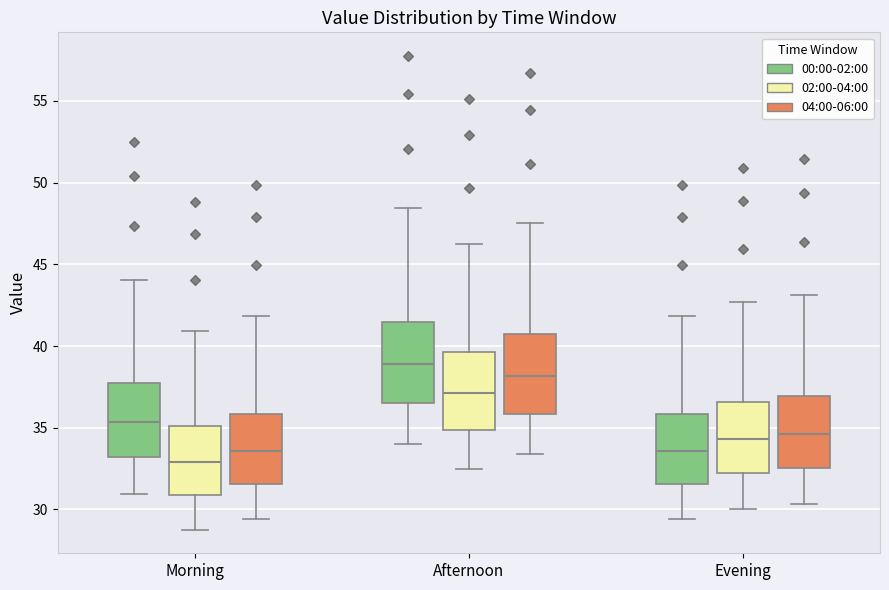

Reading left to right, transcribe this box plot: for each box, give where its median line is, the range the box spans, and where its two whiskers end, as read against the y-axis. The values are not printed on the chart, so give them approximately, as read against the axis.

Morning (00:00-02:00): median 35.5, box 33.0 to 37.5, whiskers 31.0 to 44.0
Morning (02:00-04:00): median 33.0, box 31.0 to 35.0, whiskers 29.0 to 41.0
Morning (04:00-06:00): median 33.5, box 31.5 to 36.0, whiskers 29.5 to 42.0
Afternoon (00:00-02:00): median 39.0, box 36.5 to 41.5, whiskers 34.0 to 48.5
Afternoon (02:00-04:00): median 37.0, box 35.0 to 39.5, whiskers 32.5 to 46.0
Afternoon (04:00-06:00): median 38.0, box 36.0 to 40.5, whiskers 33.5 to 47.5
Evening (00:00-02:00): median 33.5, box 31.5 to 36.0, whiskers 29.5 to 42.0
Evening (02:00-04:00): median 34.5, box 32.0 to 36.5, whiskers 30.0 to 42.5
Evening (04:00-06:00): median 34.5, box 32.5 to 37.0, whiskers 30.5 to 43.0